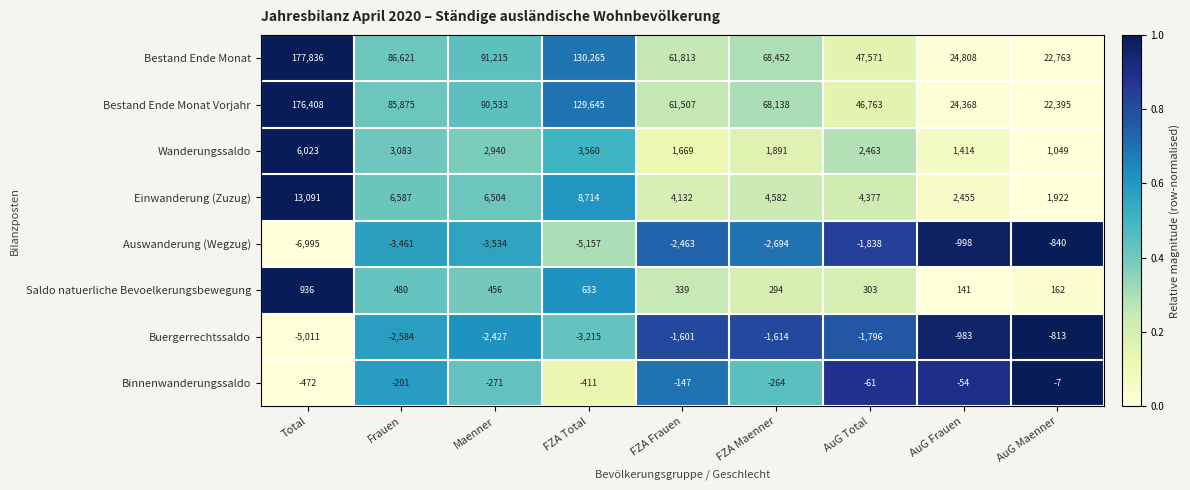

Which series has the largest total across all categories?

Bestand Ende Monat